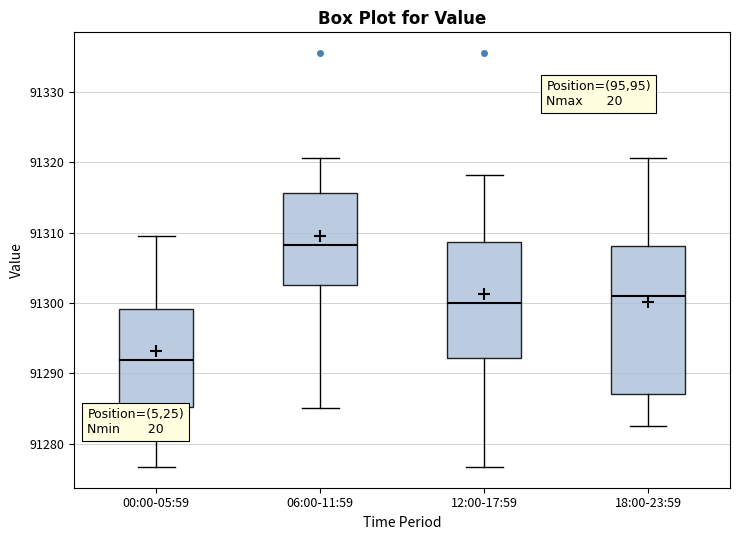

Reading left to right, read every box against the y-axis: the position of its median line, the range the box covers, and the ends of its whiskers. The values are not printed on the chart, so give them approximately, as read against the axis.

00:00-05:59: median 91292, box 91285 to 91299, whiskers 91277 to 91309
06:00-11:59: median 91308, box 91303 to 91316, whiskers 91285 to 91321
12:00-17:59: median 91300, box 91292 to 91309, whiskers 91277 to 91318
18:00-23:59: median 91301, box 91287 to 91308, whiskers 91282 to 91321